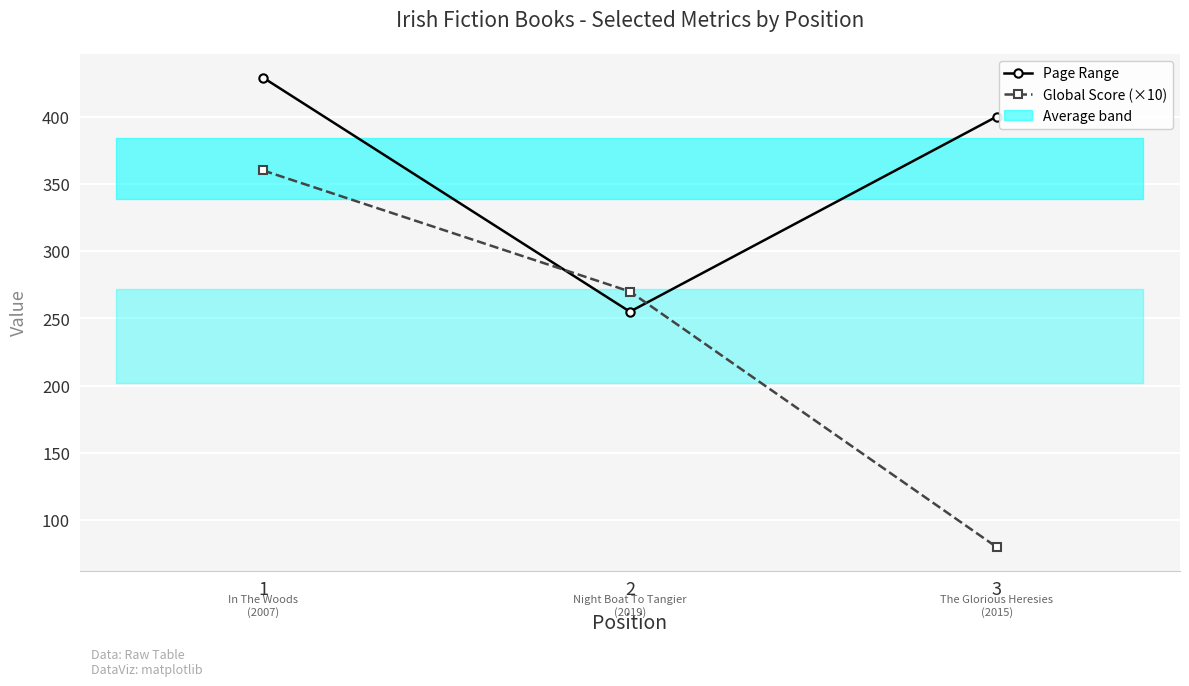

What is the minimum value for Global Score (×10)?

80